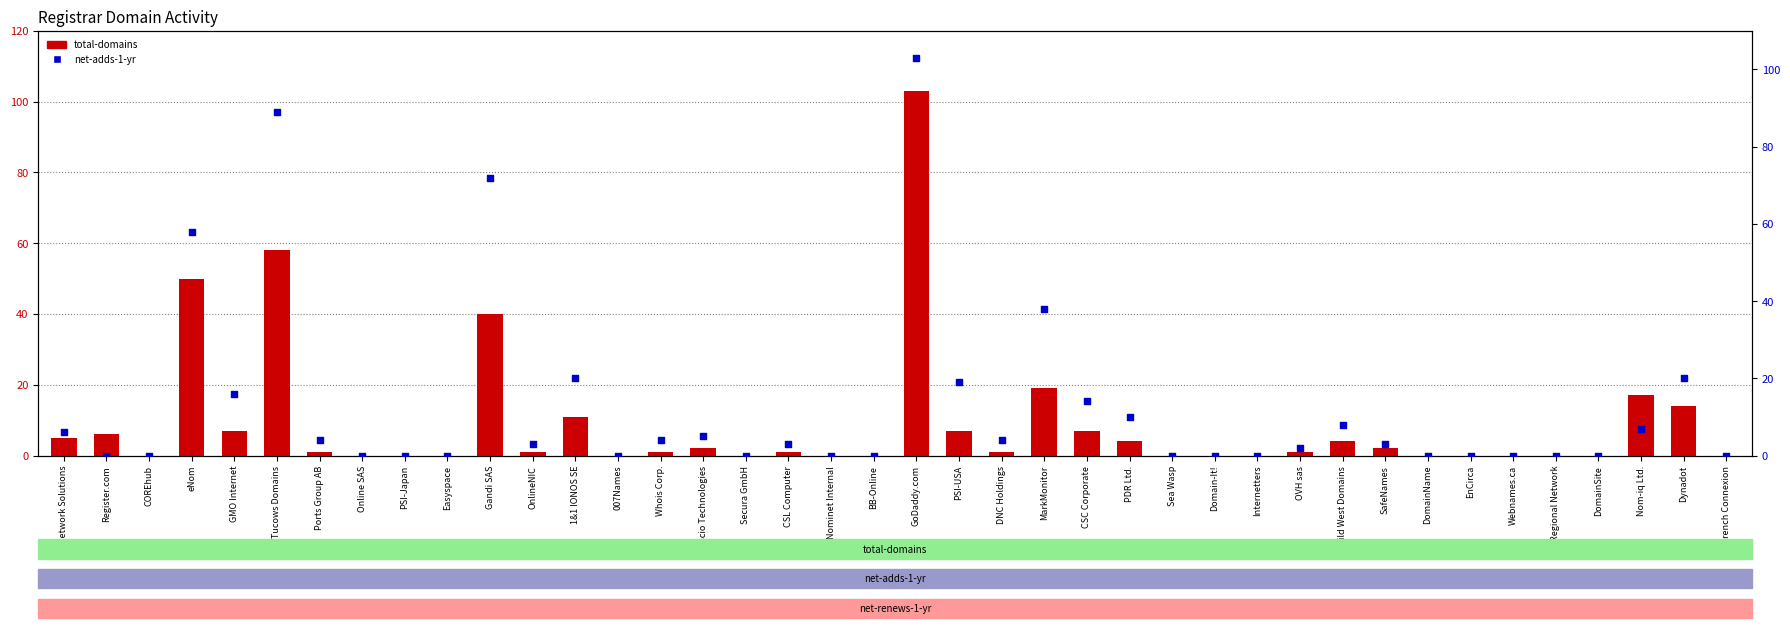

Which series has the widest spread of Y values?

total-domains